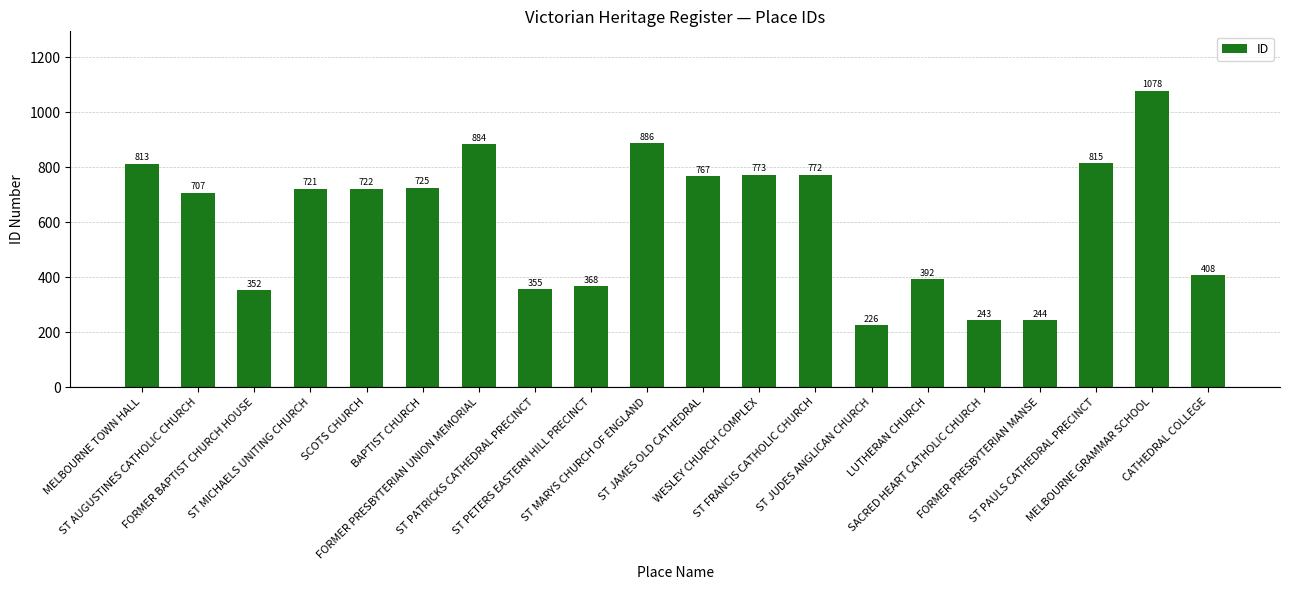

Rank the categories by value from lowest to highest.

ST JUDES ANGLICAN CHURCH, SACRED HEART CATHOLIC CHURCH, FORMER PRESBYTERIAN MANSE, FORMER BAPTIST CHURCH HOUSE, ST PATRICKS CATHEDRAL PRECINCT, ST PETERS EASTERN HILL PRECINCT, LUTHERAN CHURCH, CATHEDRAL COLLEGE, ST AUGUSTINES CATHOLIC CHURCH, ST MICHAELS UNITING CHURCH, SCOTS CHURCH, BAPTIST CHURCH, ST JAMES OLD CATHEDRAL, ST FRANCIS CATHOLIC CHURCH, WESLEY CHURCH COMPLEX, MELBOURNE TOWN HALL, ST PAULS CATHEDRAL PRECINCT, FORMER PRESBYTERIAN UNION MEMORIAL, ST MARYS CHURCH OF ENGLAND, MELBOURNE GRAMMAR SCHOOL